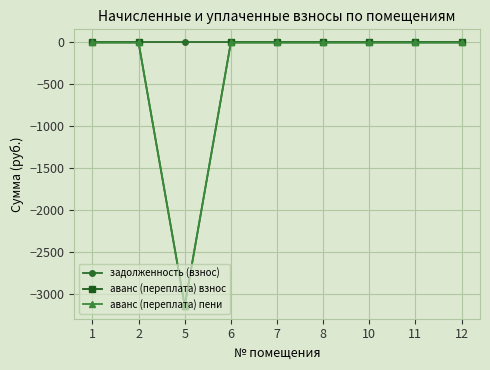

True or false: аванс (переплата) пени and задолженность (взнос) intersect in this chart.

False